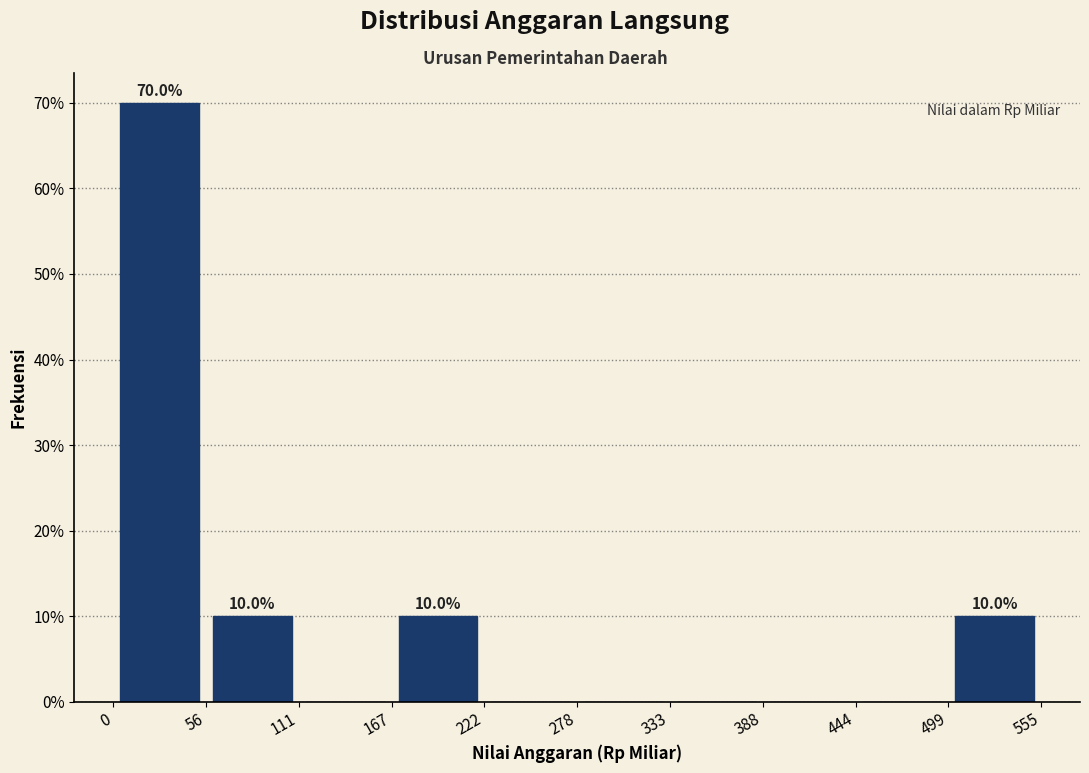

Which range on the x-axis has the tallest bar?

0 to 56